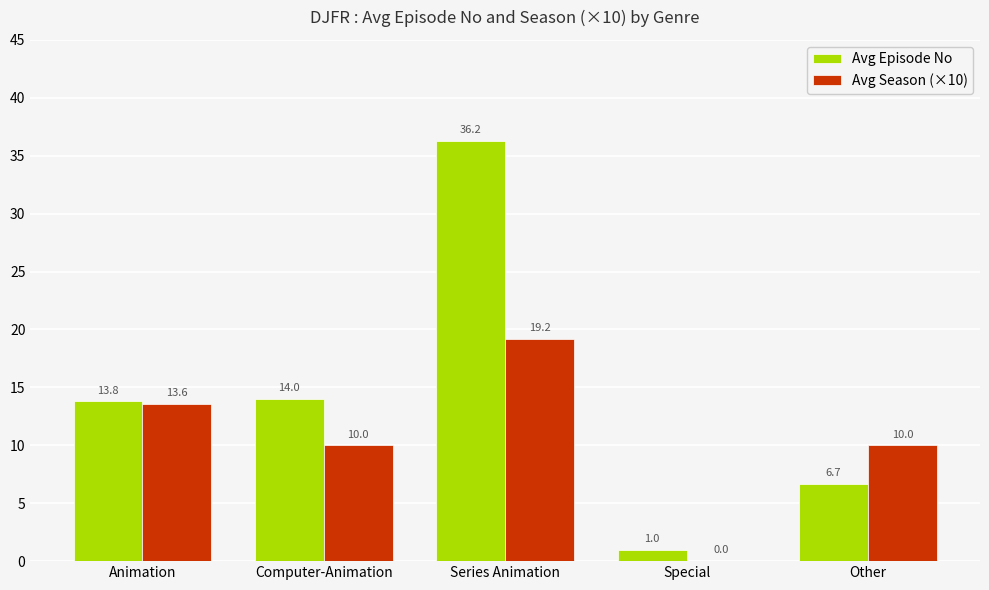

What are all the series names shown in the legend?

Avg Episode No, Avg Season (×10)